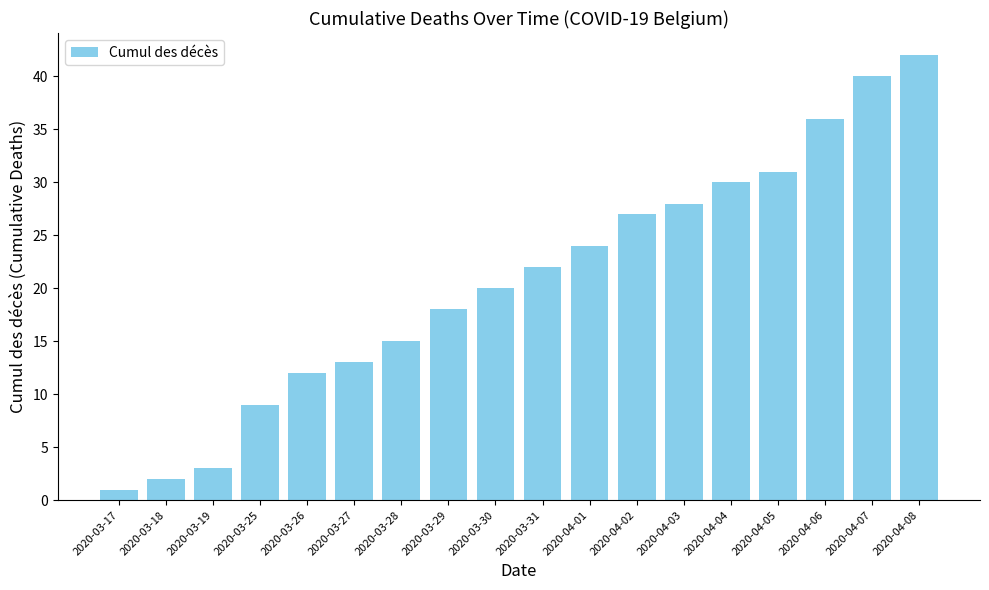

What is the sum of all values?

373